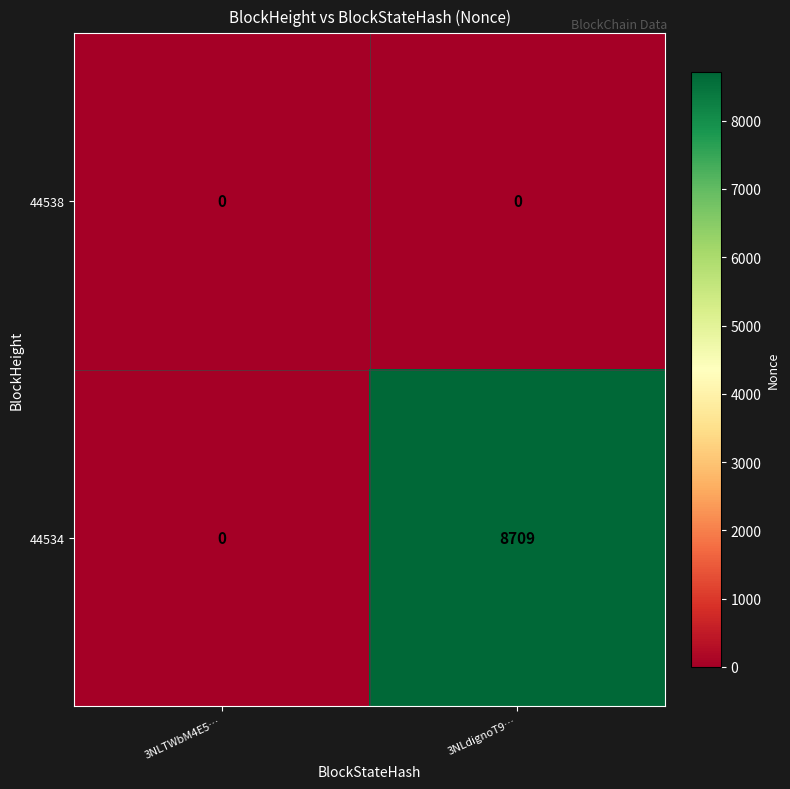

The value of 44534 at 3NLdignoT9… is 6040. True or false?

False